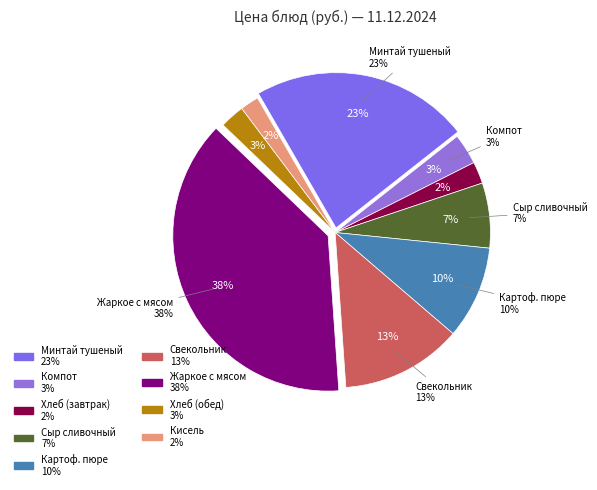

The Картофельное пюре slice represents 10% of the pie. True or false?

True